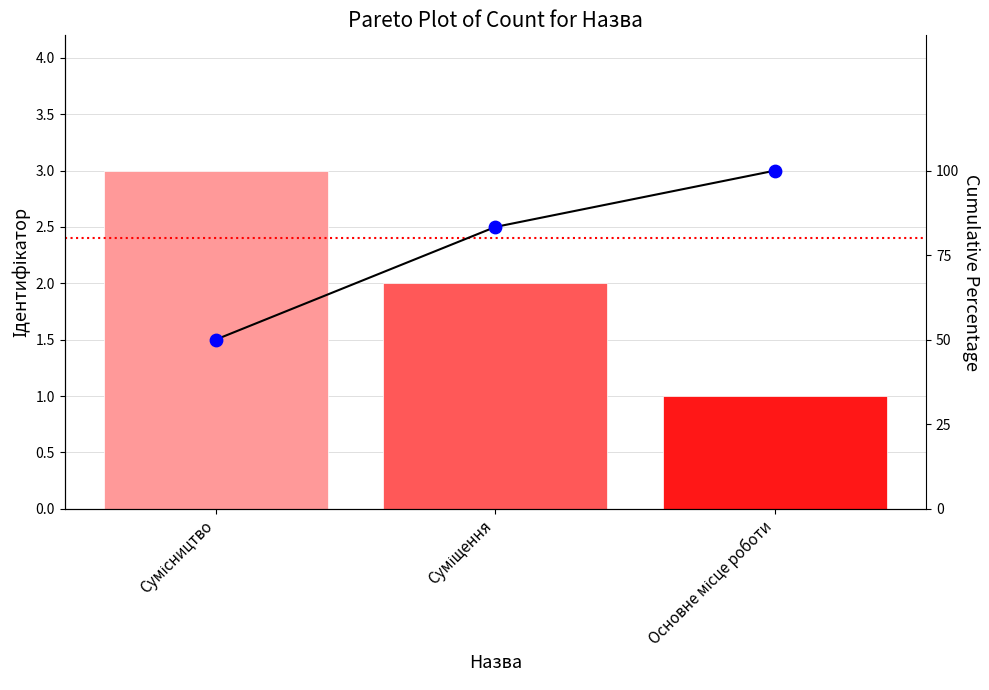

At which category is the sum across all series the highest?

Основне місце роботи